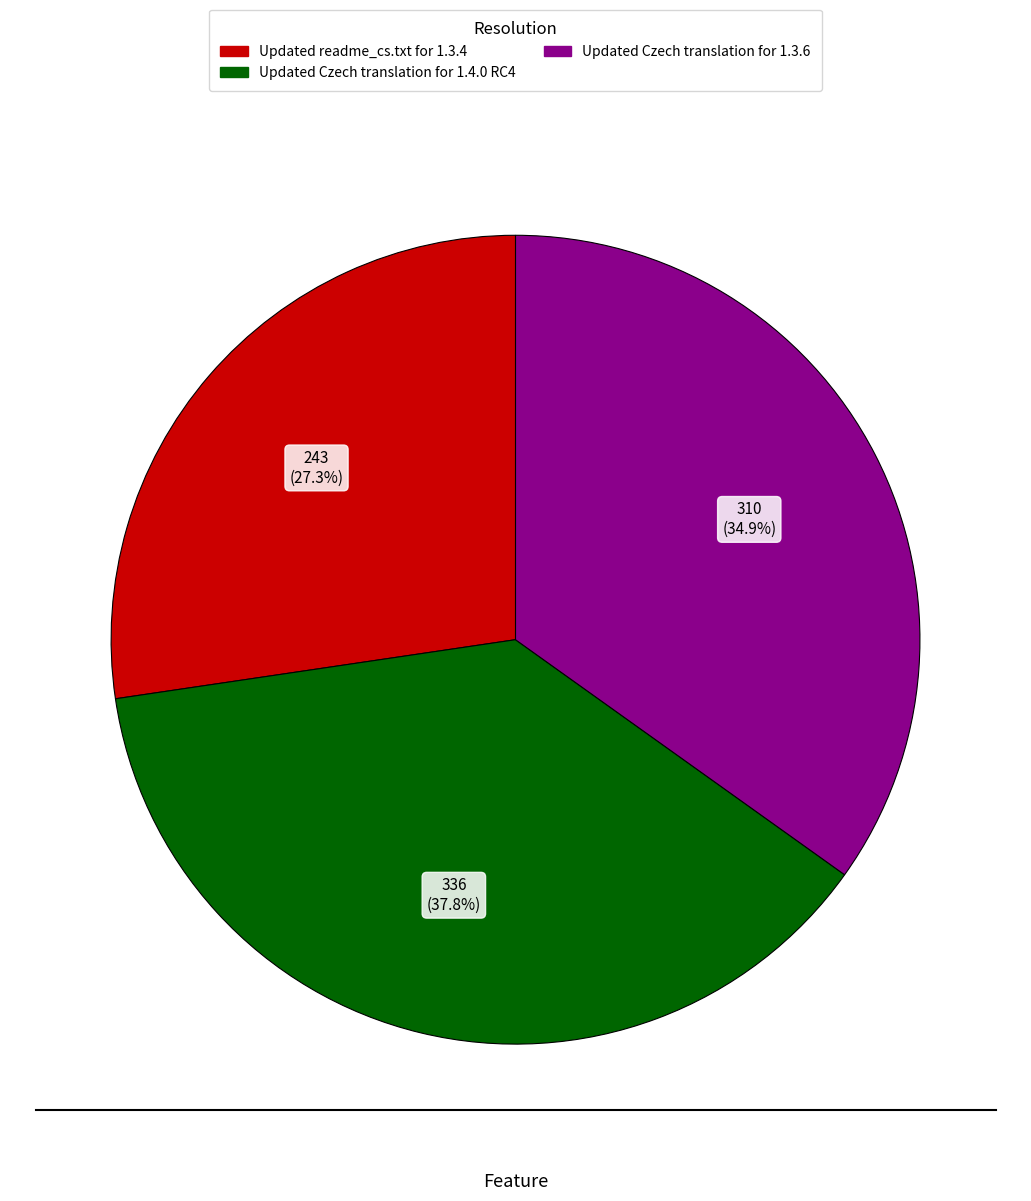

To the nearest percent, what is the difference between the Updated Czech translation for 1.3.6 and Updated readme_cs.txt for 1.3.4 slice percentages?

8%